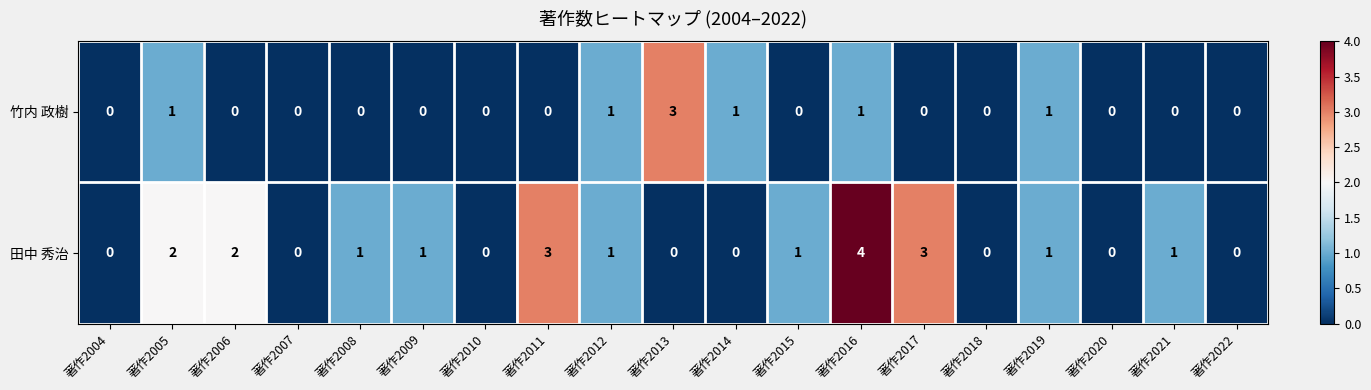

At which label does 田中 秀治 reach its peak?

著作2016